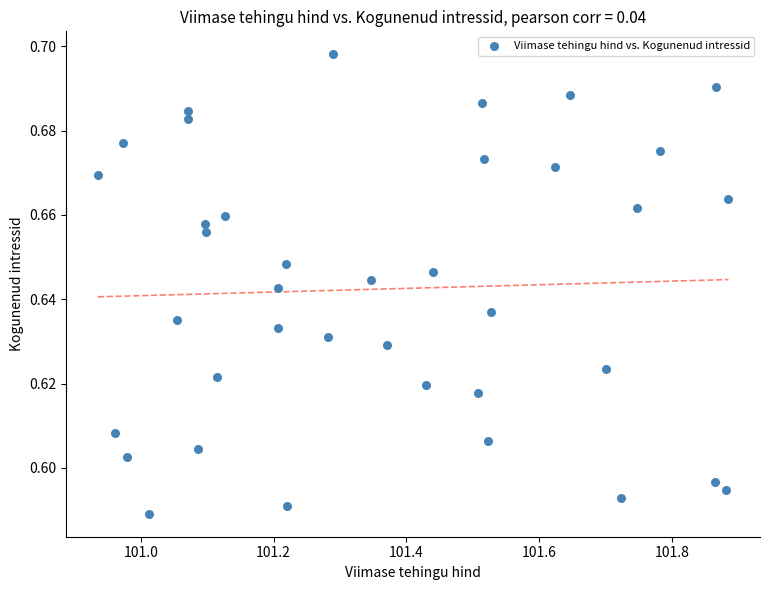

What is the range of X values (max minus min)?

0.9